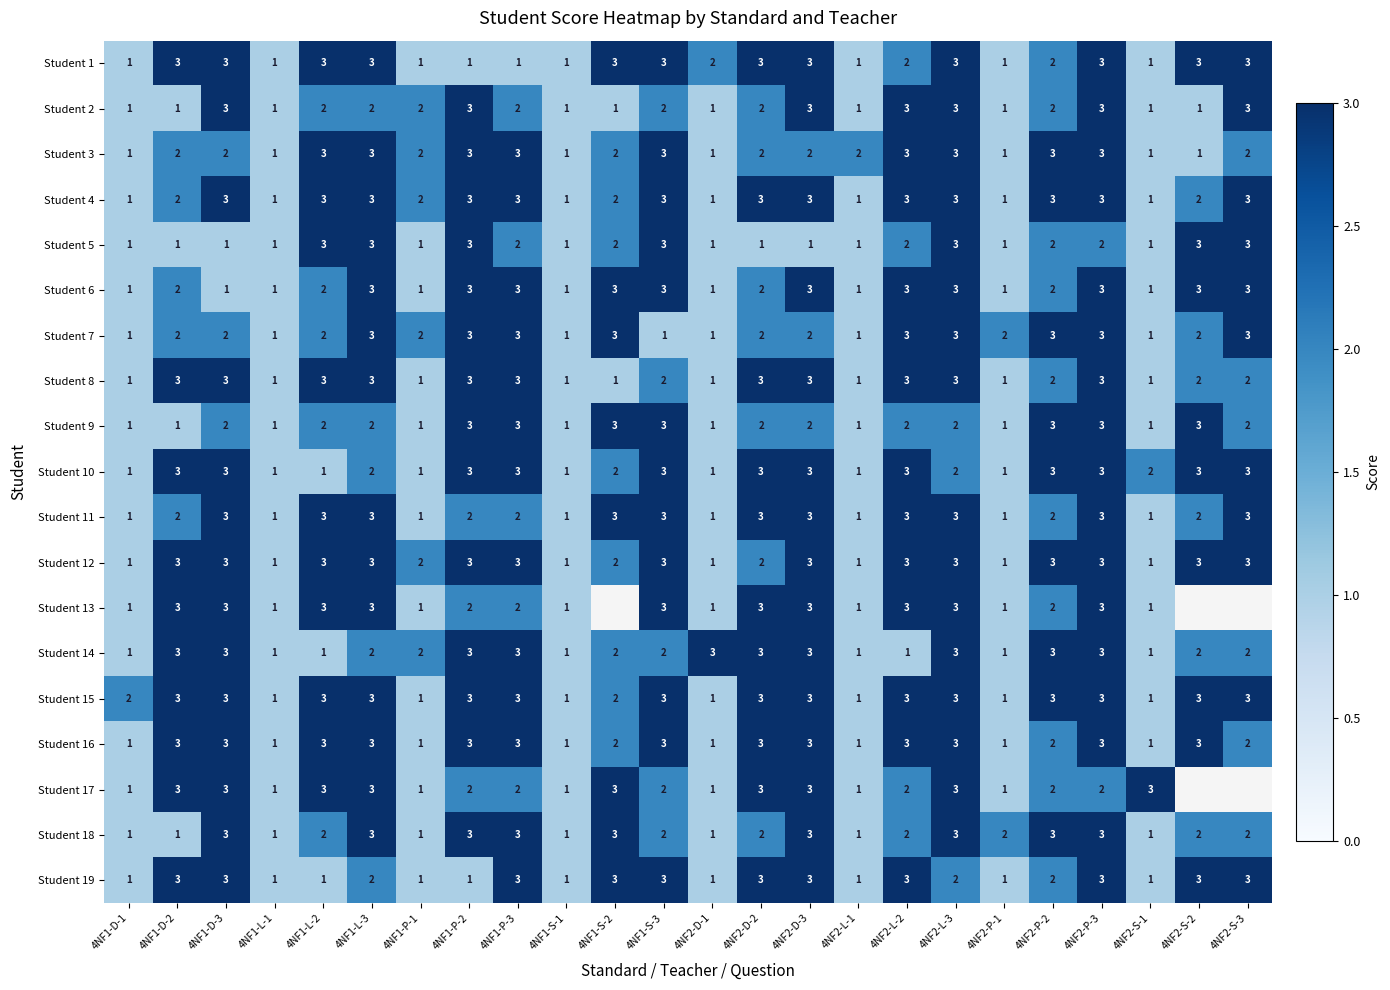

At which category does the chart reach its minimum across all series?

4NF1-D-1